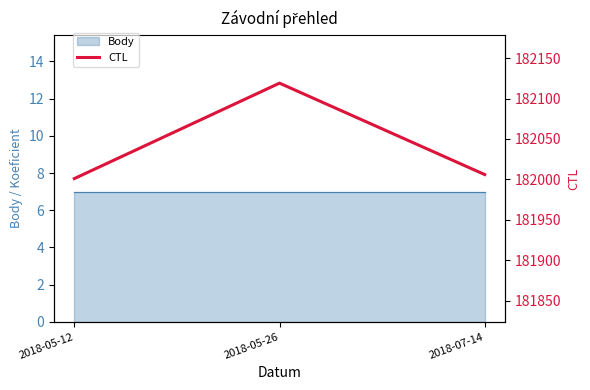

At which label is the value closest to 182060?

2018-07-14